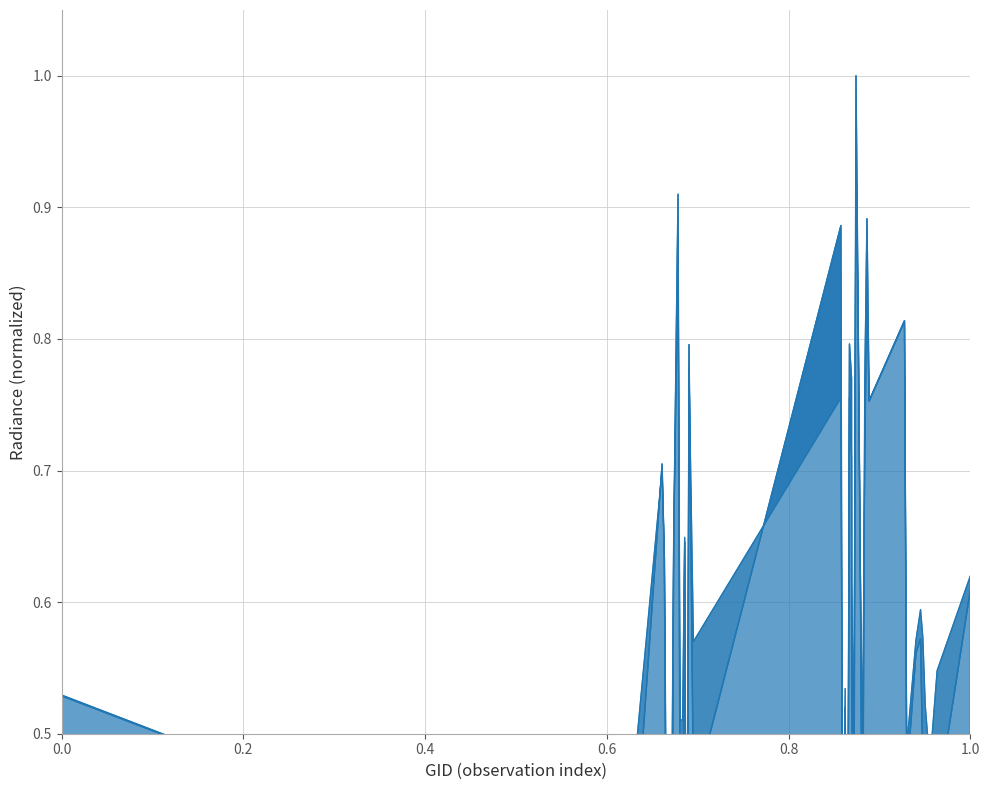

Rank the series by their maximum value, from highest to lowest.

rade9_mult_nadir_norm, rade9_aggzone_norm